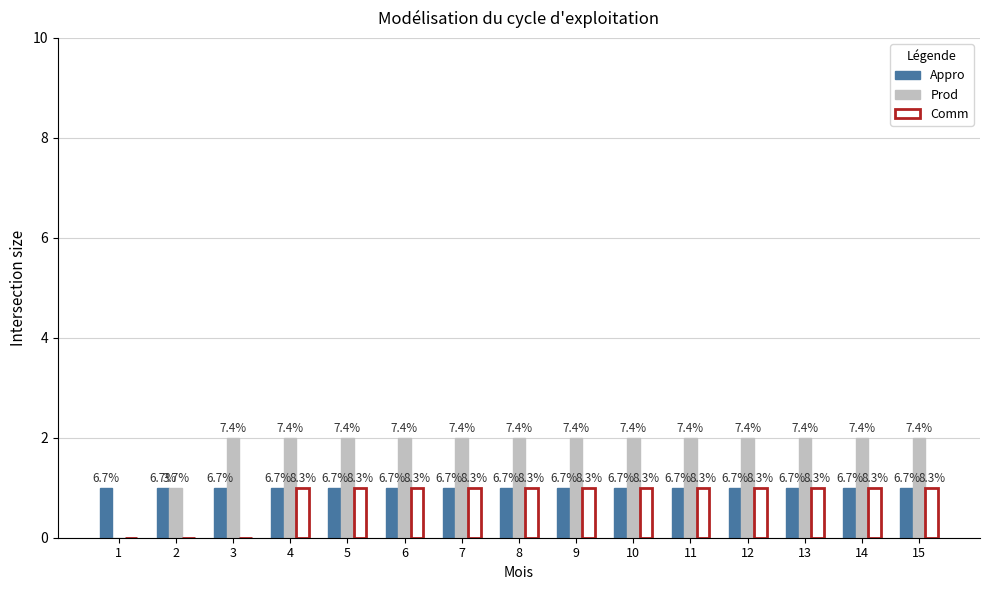

Which category has the highest value across all series?

3